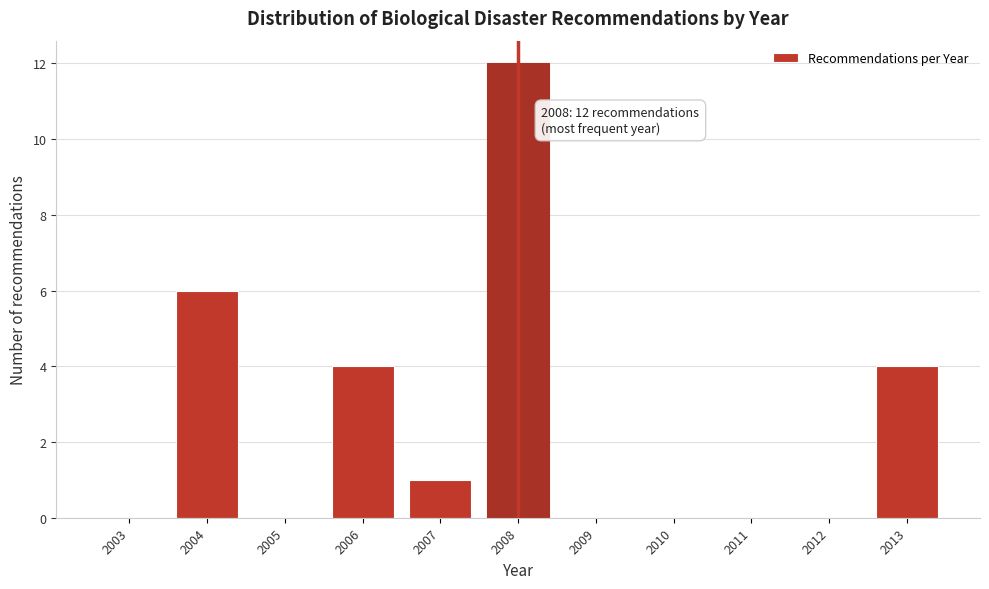

Reading left to right, what are all the values shown in this chart?

2003=0	2004=6	2005=0	2006=4	2007=1	2008=12	2009=0	2010=0	2011=0	2012=0	2013=4